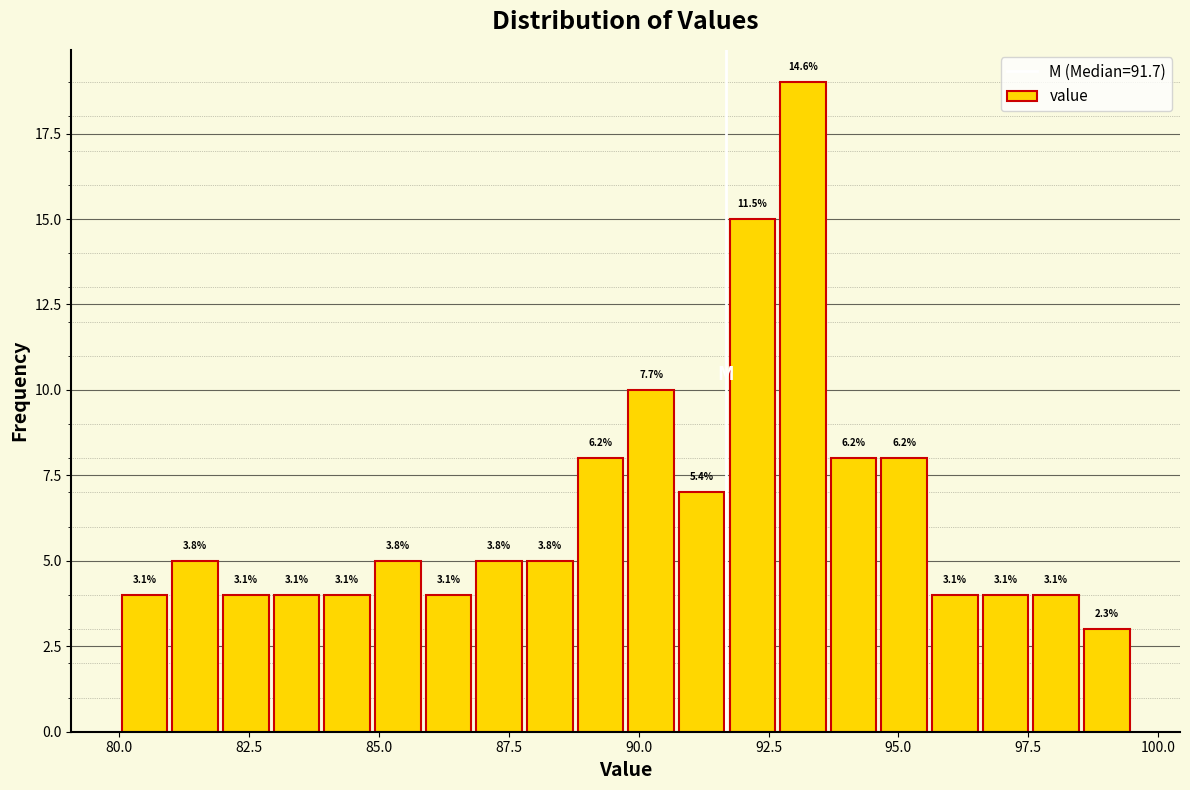

Around what value on the x-axis is the tallest bar? Give the approximate position of its centre, as read against the axis.

93.0